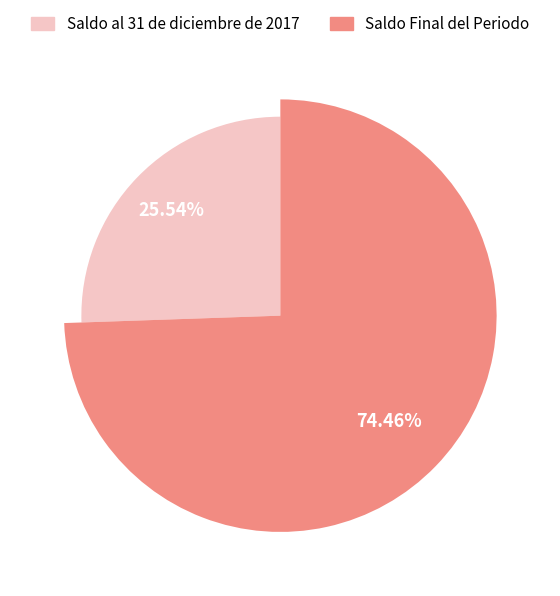

Is there any slice that represents more than half of the pie?

Yes